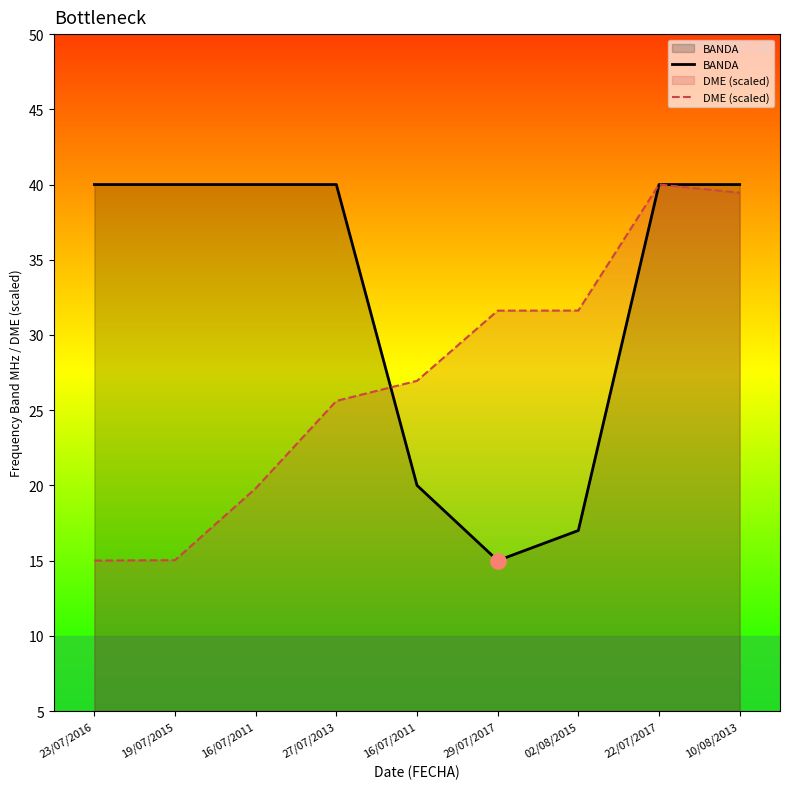

Which series has the largest total across all categories?

BANDA